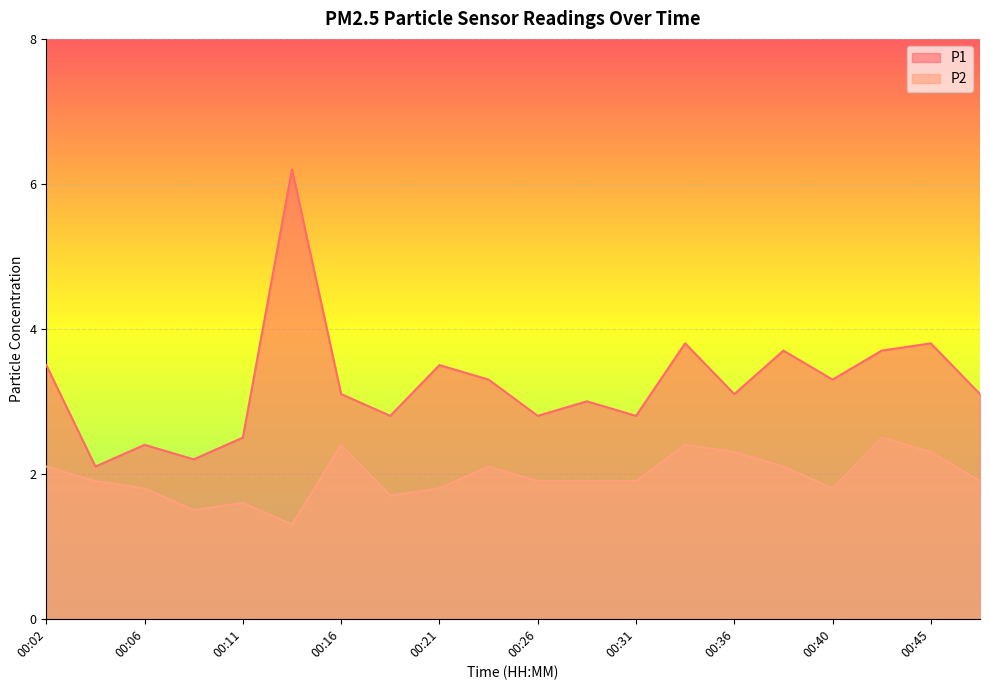

What is the difference between the maximum and minimum values in the P1 series?

4.1